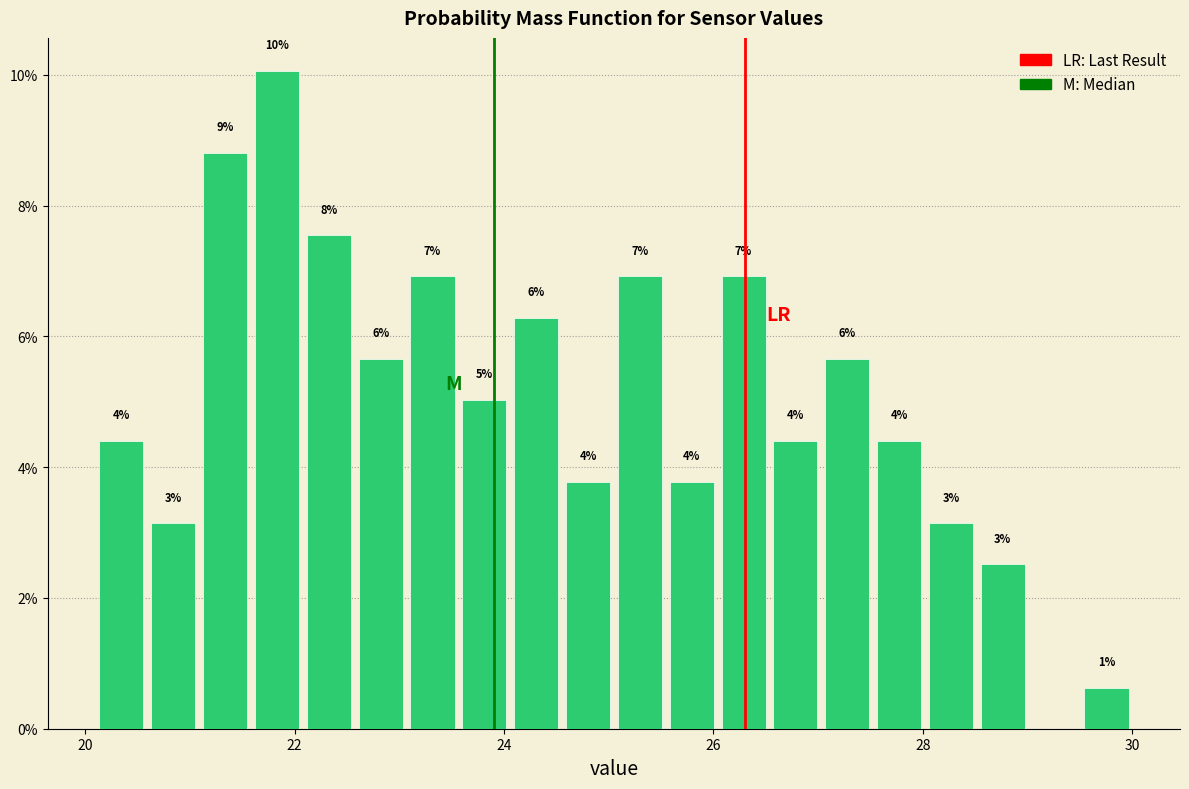

Read against the x-axis, roughly where is the centre of the tallest bar?

21.8